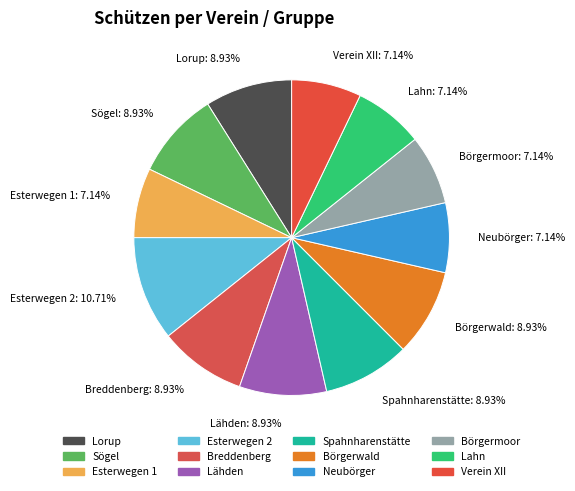

Is Neubörger the majority of the pie?

No